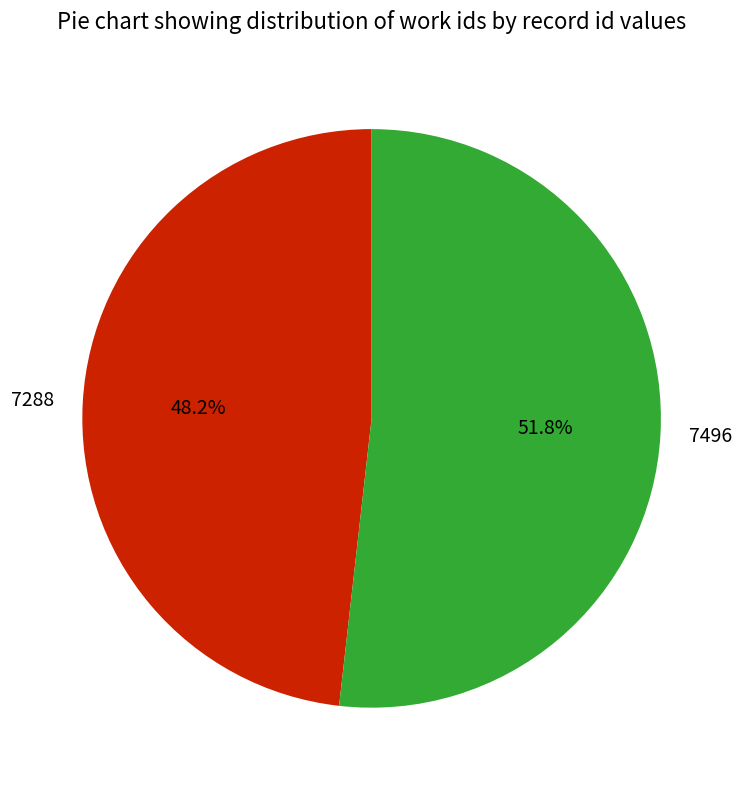

Which has a higher value, 7496 or 7288?

7496